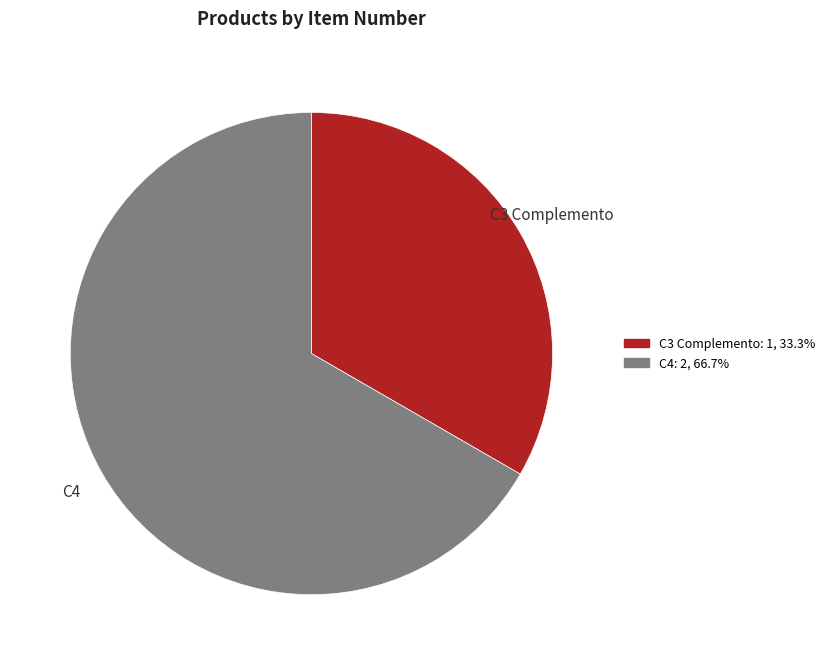

What is the largest slice in the pie chart?

C4